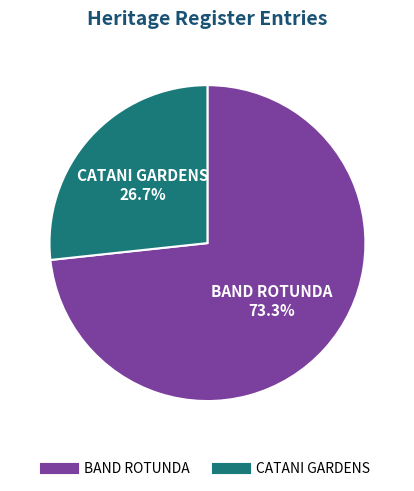

How much of the chart is everything except BAND ROTUNDA?

26.7%